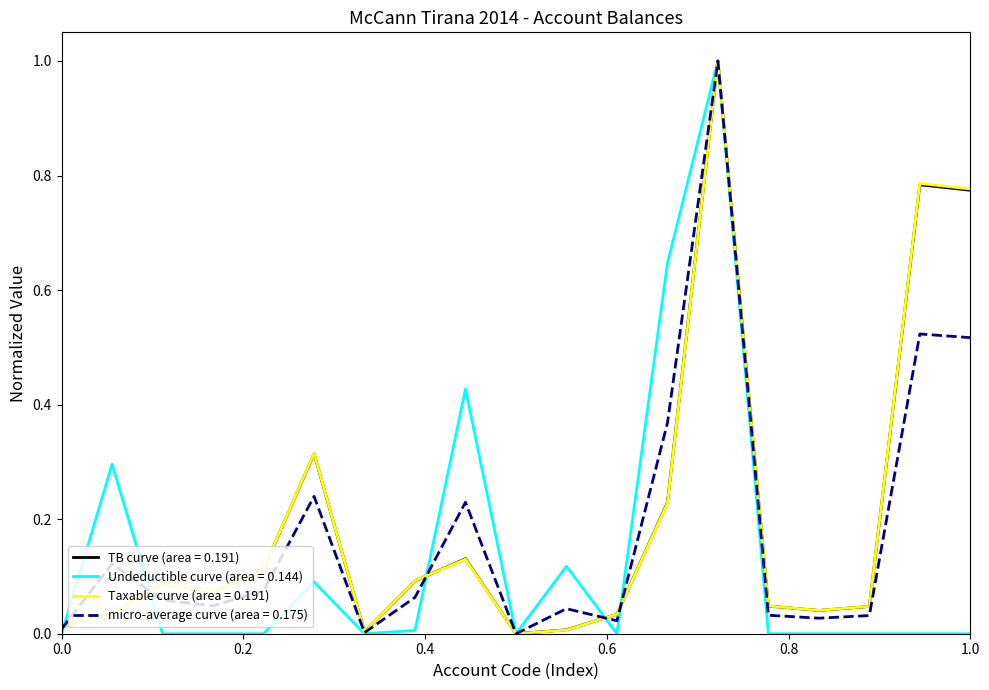

What is the maximum value shown in the chart?

1.0